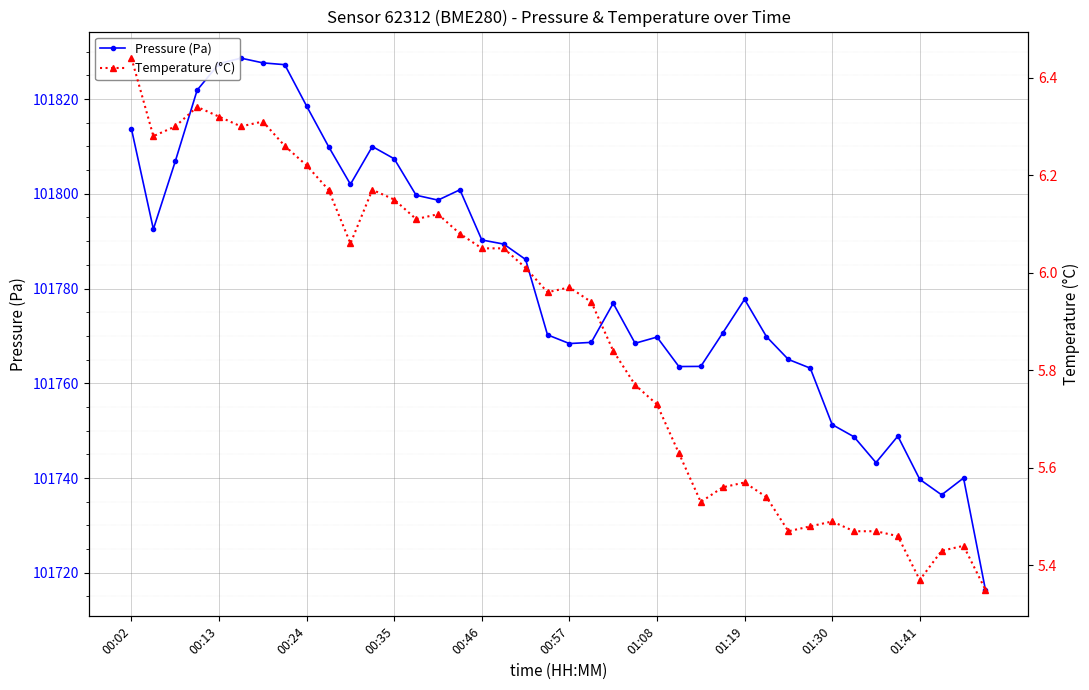

True or false: Pressure (Pa) and Temperature (°C) intersect in this chart.

False